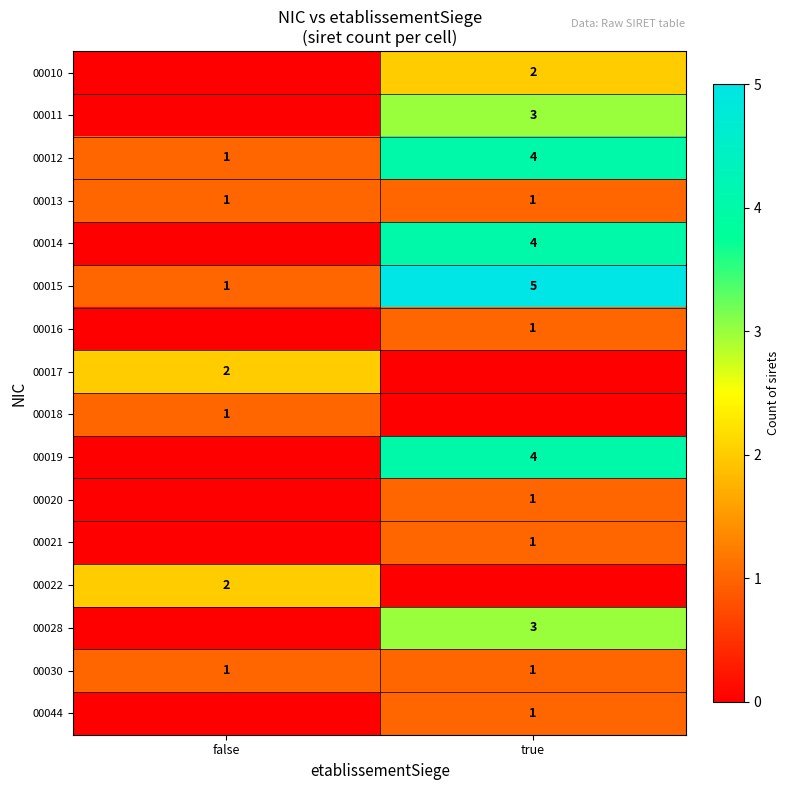

Is the value of 00022 at false greater than the value of 00018 at false?

Yes